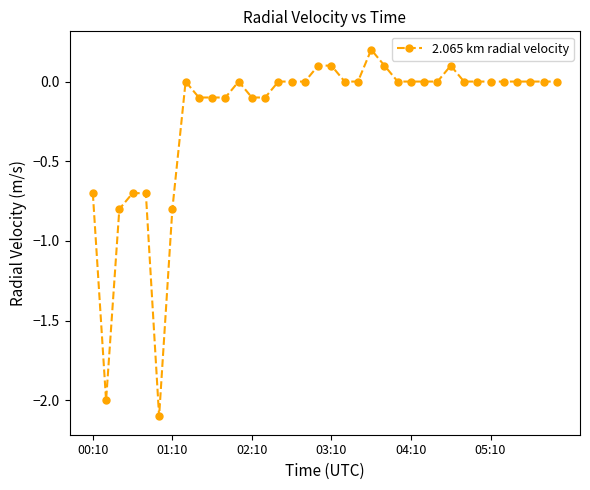

What is the difference between the maximum and minimum values?

2.3